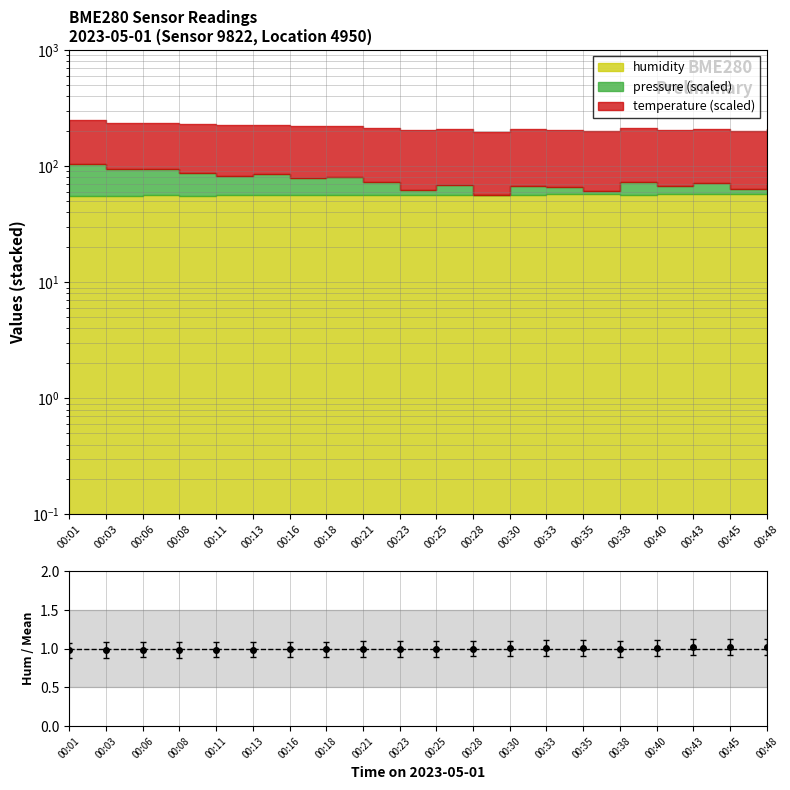

Rank the categories by value from lowest to highest.

00:01, 00:03, 00:08, 00:11, 00:06, 00:13, 00:16, 00:18, 00:38, 00:23, 00:25, 00:21, 00:28, 00:30, 00:35, 00:40, 00:33, 00:45, 00:43, 00:48